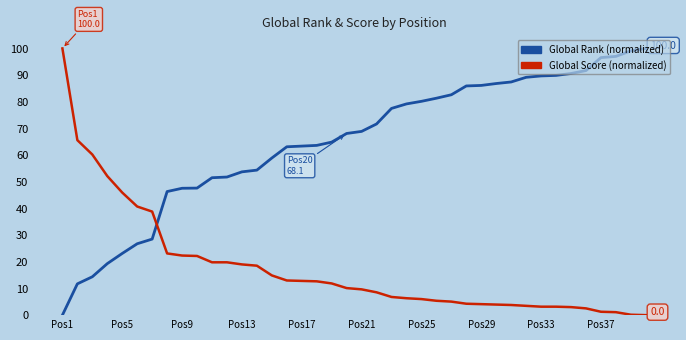

What is the maximum value shown in the chart?

100.0